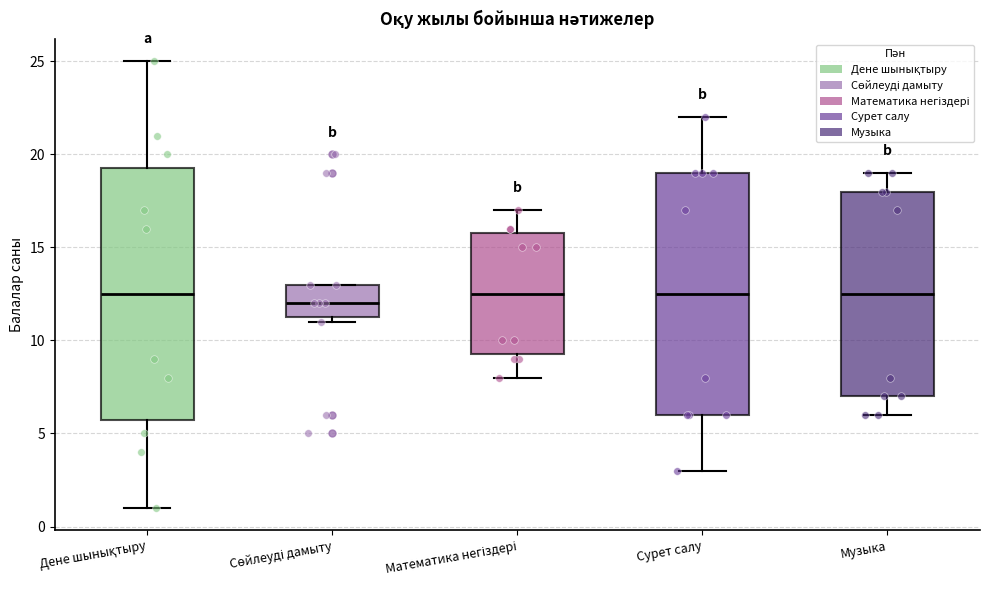

Reading left to right, transcribe this box plot: for each box, give where its median line is, the range the box spans, and where its two whiskers end, as read against the y-axis. The values are not printed on the chart, so give them approximately, as read against the axis.

Дене шынықтыру: median 12.5, box 6.0 to 19.5, whiskers 1.0 to 25.0
Сөйлеуді дамыту: median 12.0, box 11.5 to 13.0, whiskers 11.0 to 13.0
Математика негіздері: median 12.5, box 9.5 to 16.0, whiskers 8.0 to 17.0
Сурет салу: median 12.5, box 6.0 to 19.0, whiskers 3.0 to 22.0
Музыка: median 12.5, box 7.0 to 18.0, whiskers 6.0 to 19.0